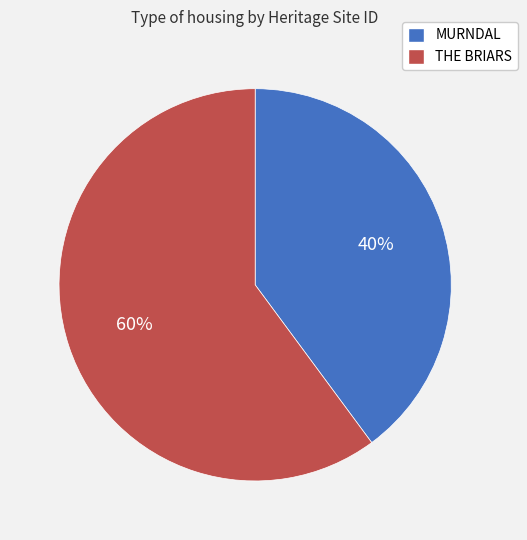

Which has a higher value, MURNDAL or THE BRIARS?

THE BRIARS